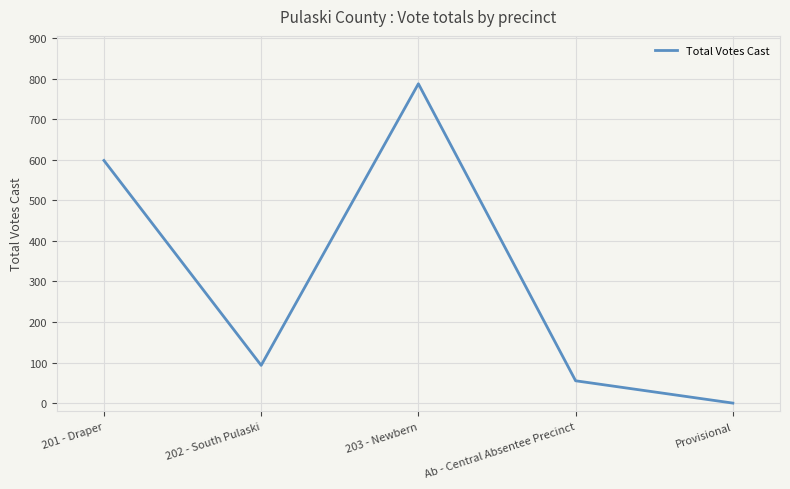

What is the change in value from Ab - Central Absentee Precinct to Provisional?

-55